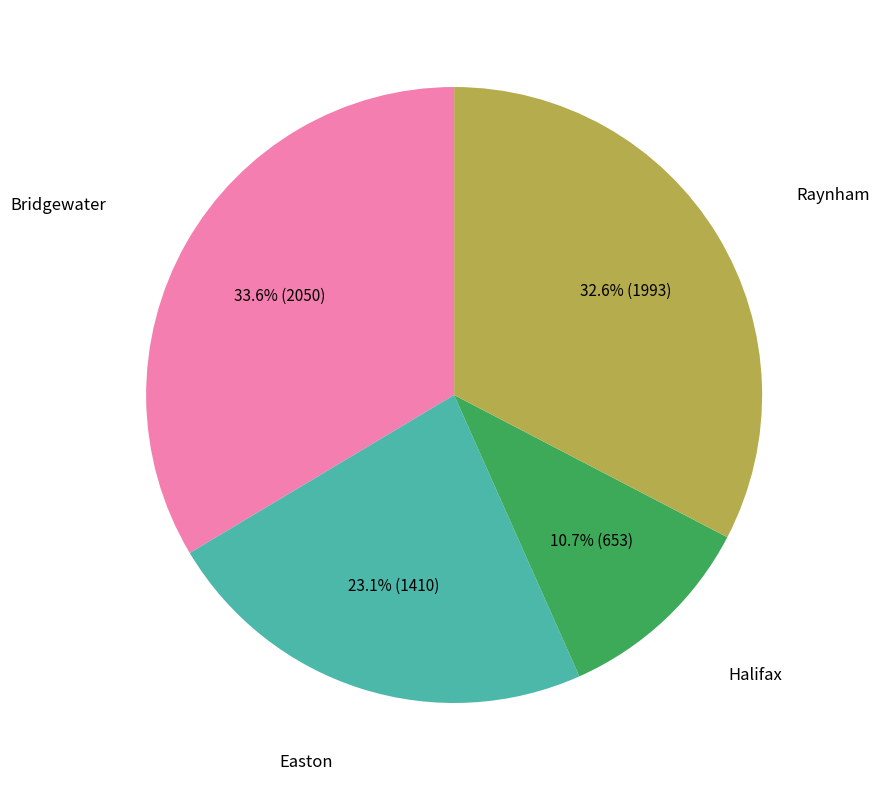

Is there any slice that represents more than half of the pie?

No